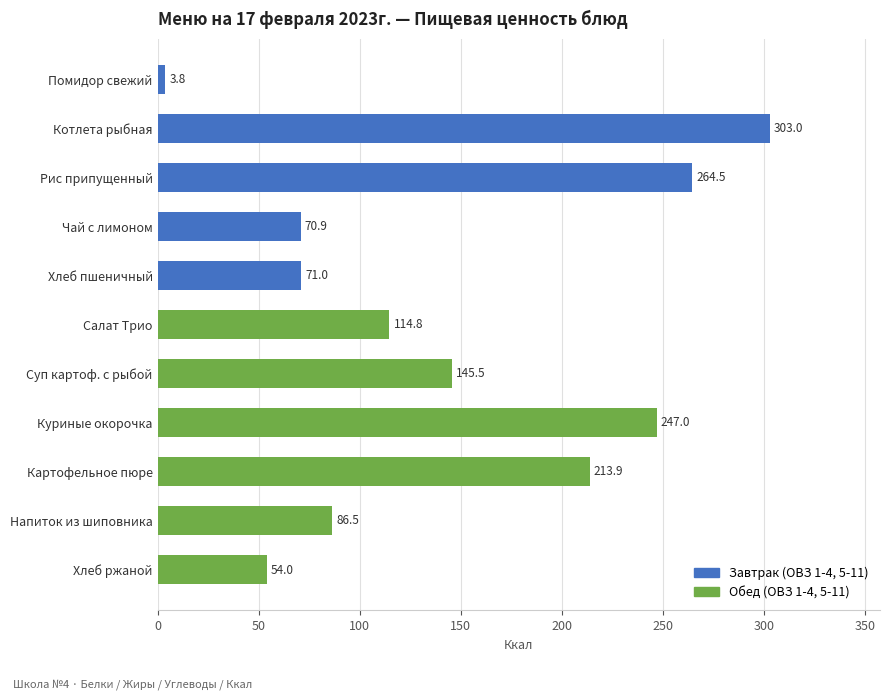

The value at Салат Трио is 114.8. True or false?

True